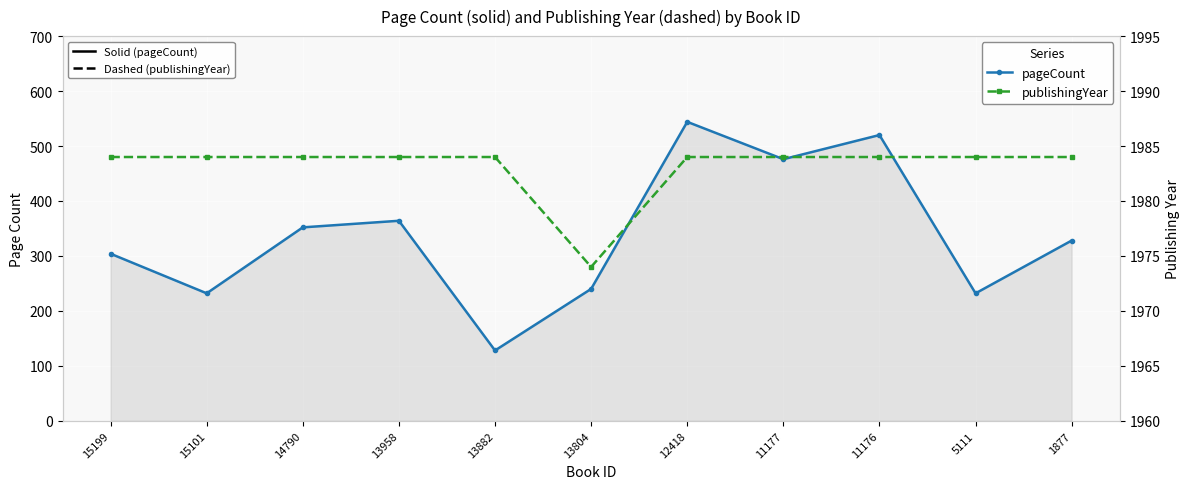

Read the pageCount value at 14790.

352